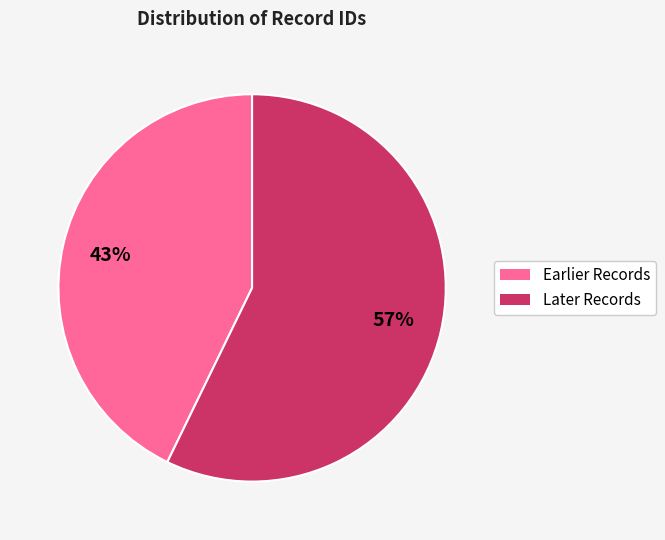

Is there any slice that represents more than half of the pie?

Yes